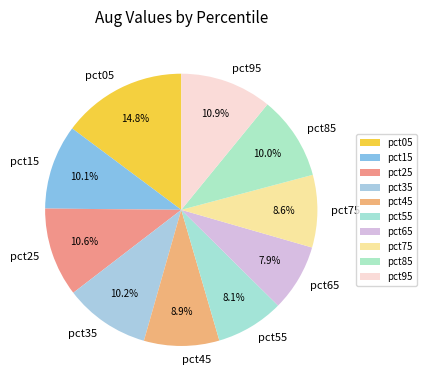

To the nearest percent, what is the combined percentage of pct05 and pct65?

23%